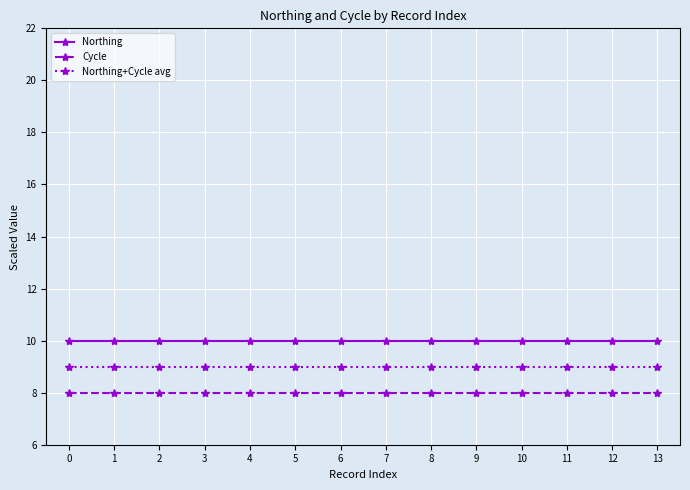

True or false: Cycle and Northing+Cycle avg cross at least once.

False